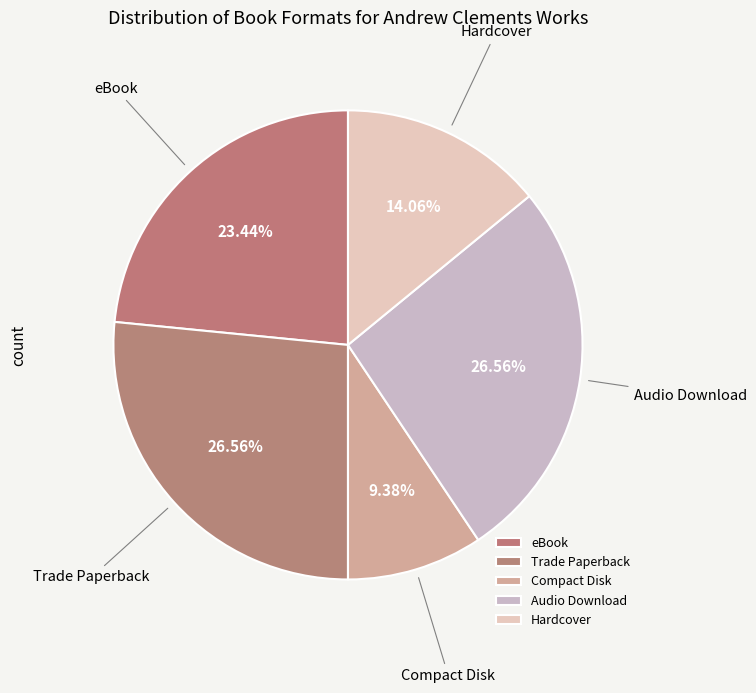

To the nearest percent, what percentage of the pie is Hardcover?

14%